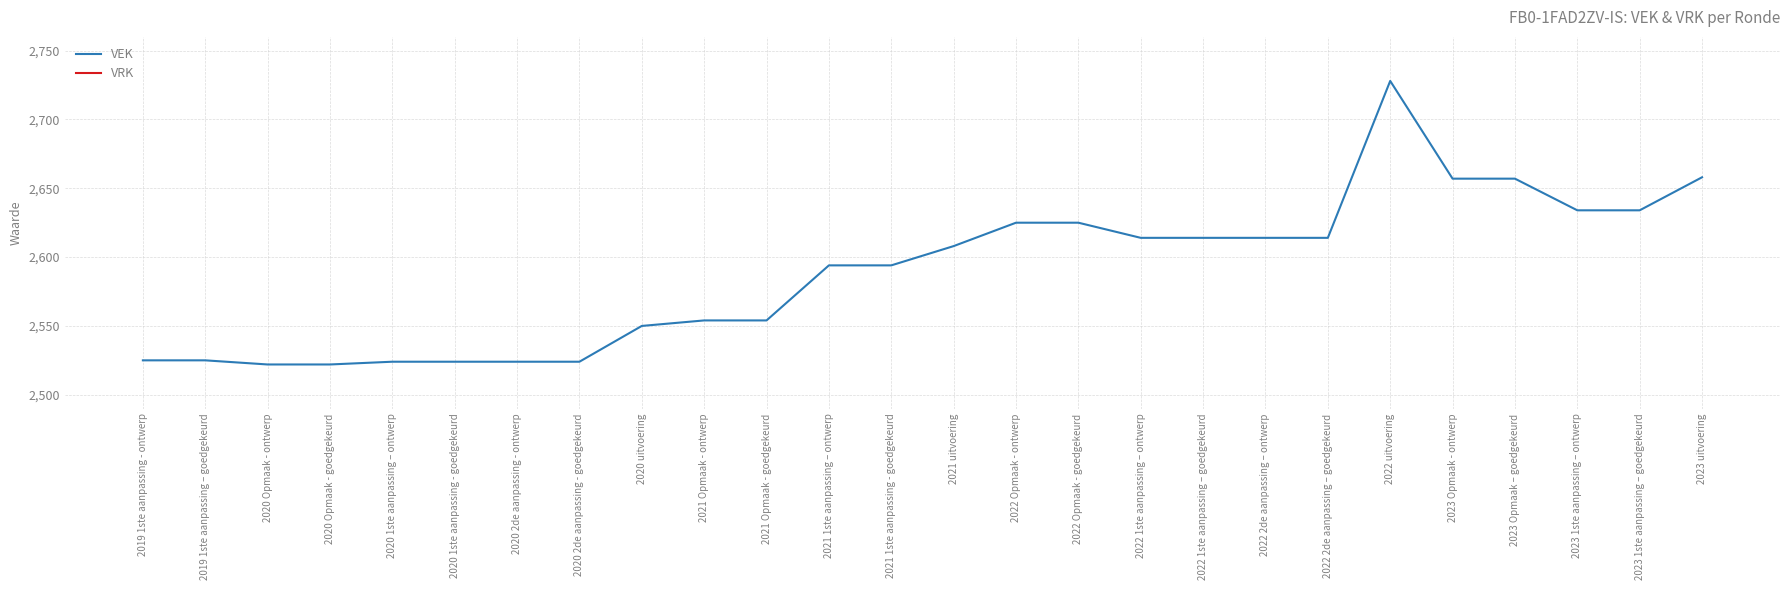

True or false: VEK and VRK intersect in this chart.

False